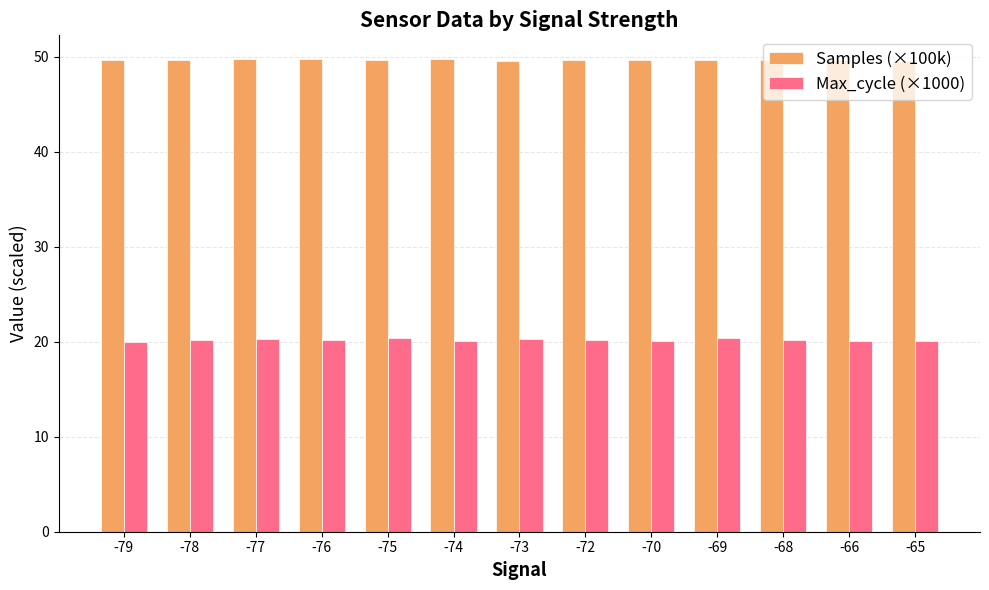

What is the maximum value shown in the chart?

49.8